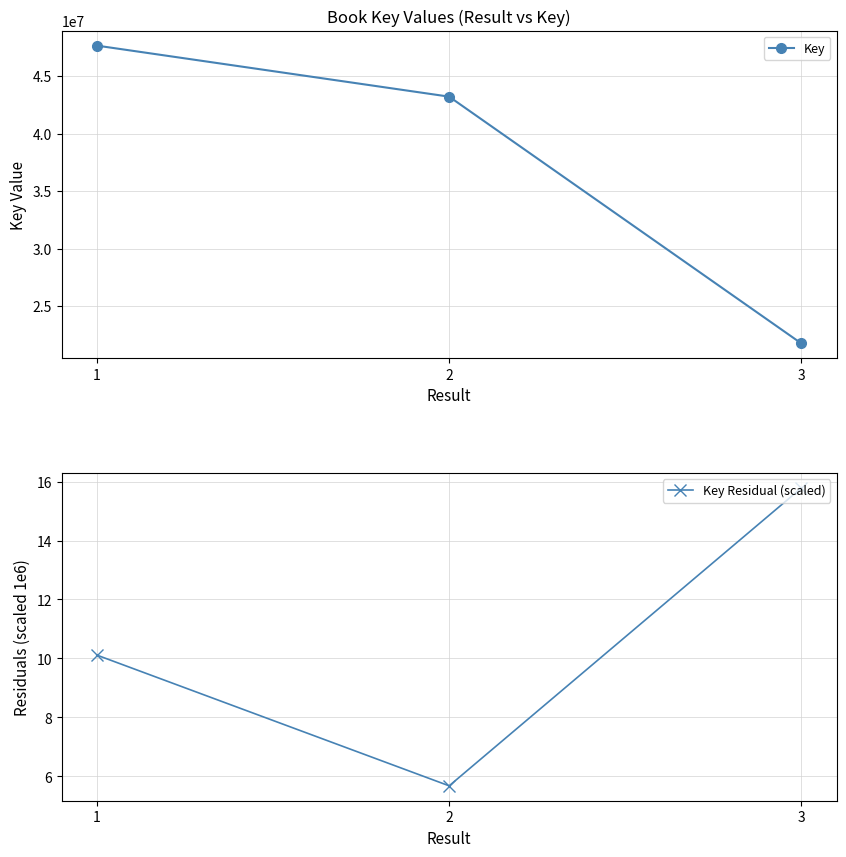

Is this an area chart (filled region under the line)?

No